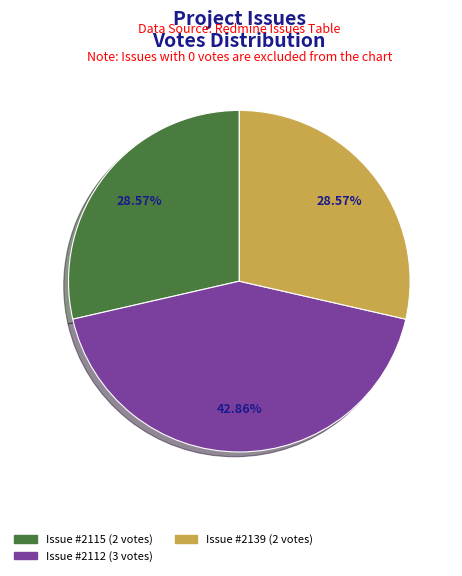

Does any single category account for the majority?

No